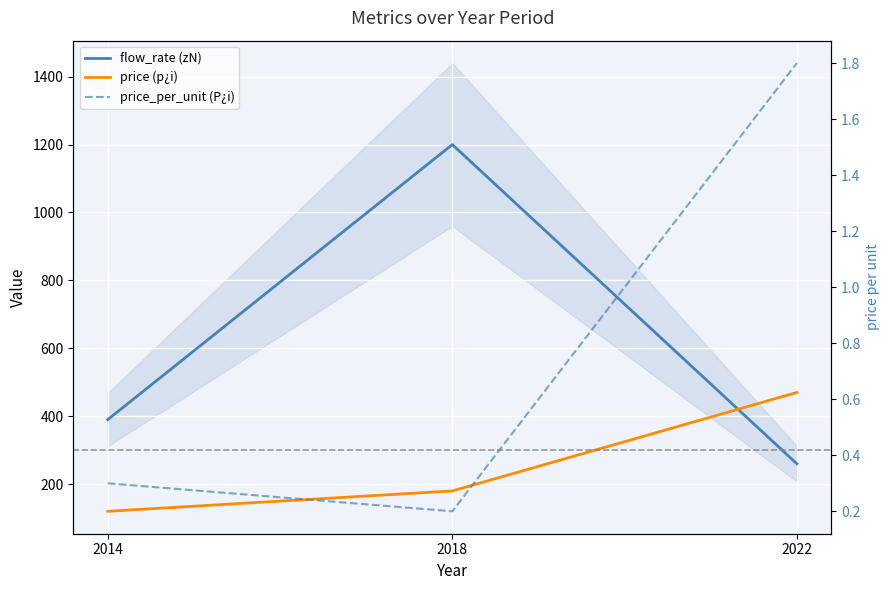

What is the sum of all price_per_unit (P¿i) values?

2.3